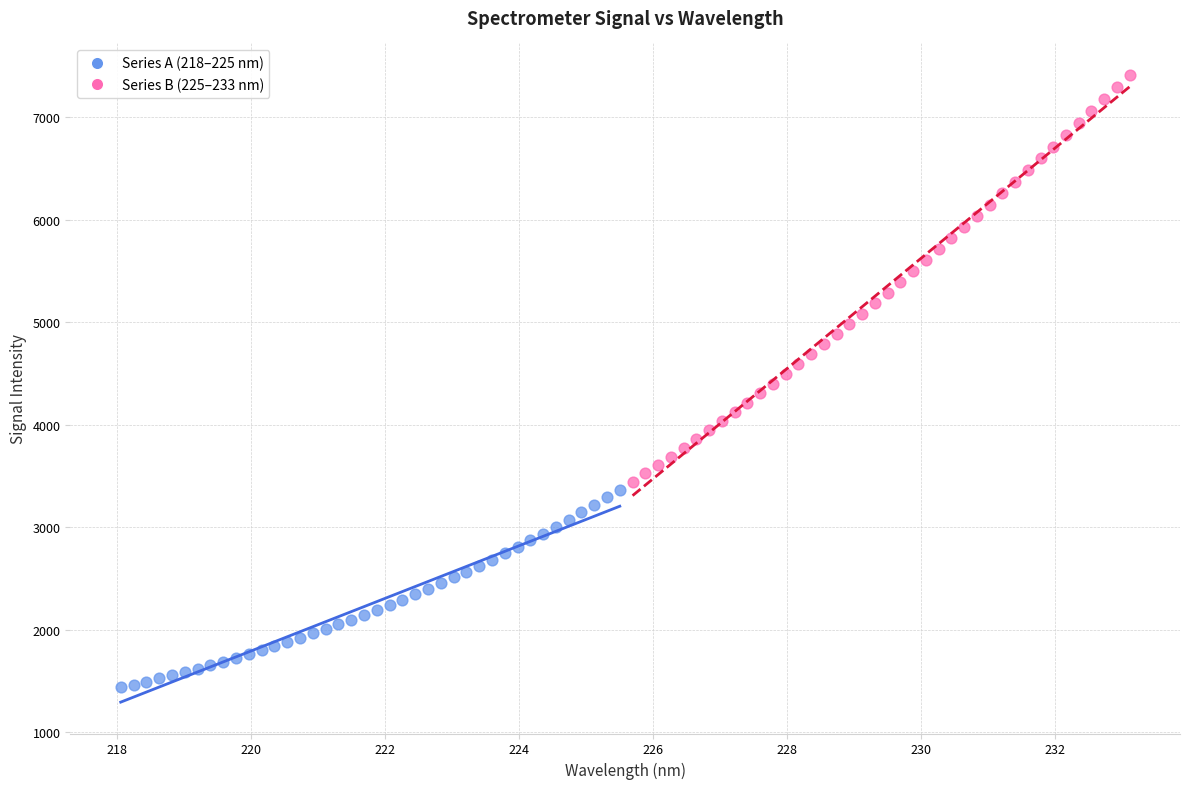

Which series contains the highest Y value?

Series B (225–233 nm)